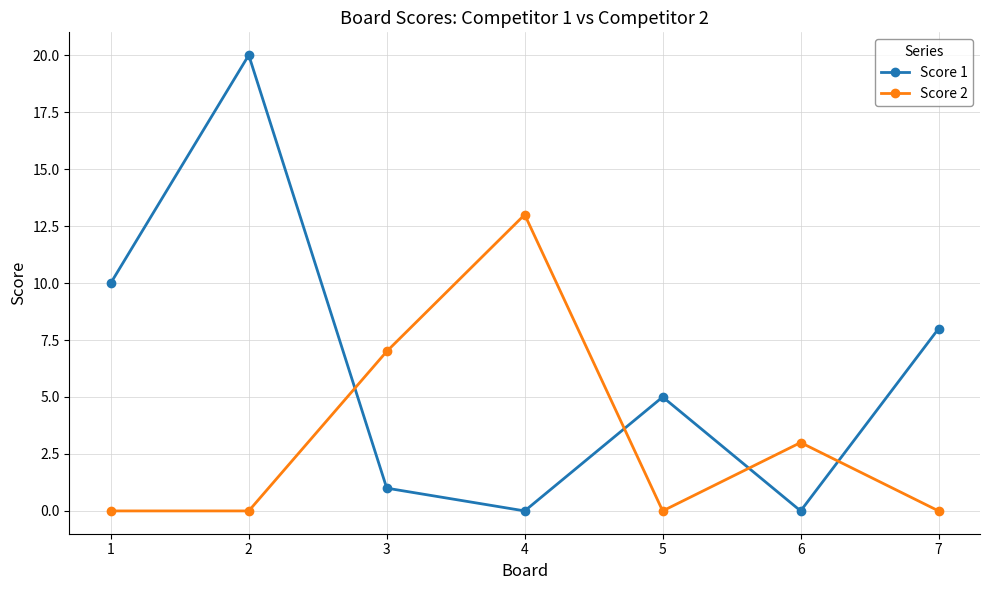

True or false: Score 2 has more than 2 interior local peaks.

False